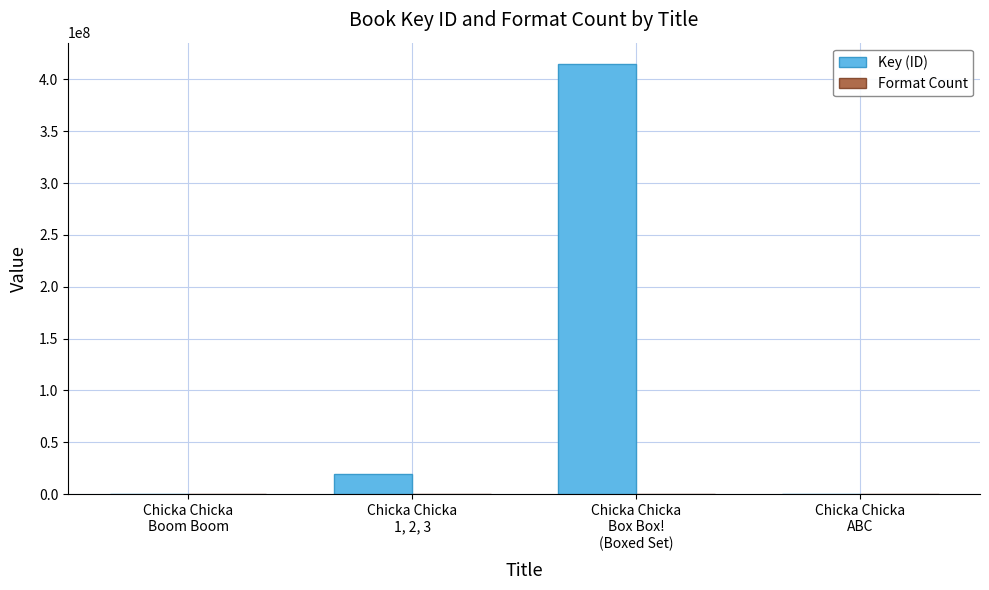

Which series has the largest total across all categories?

Key (ID)